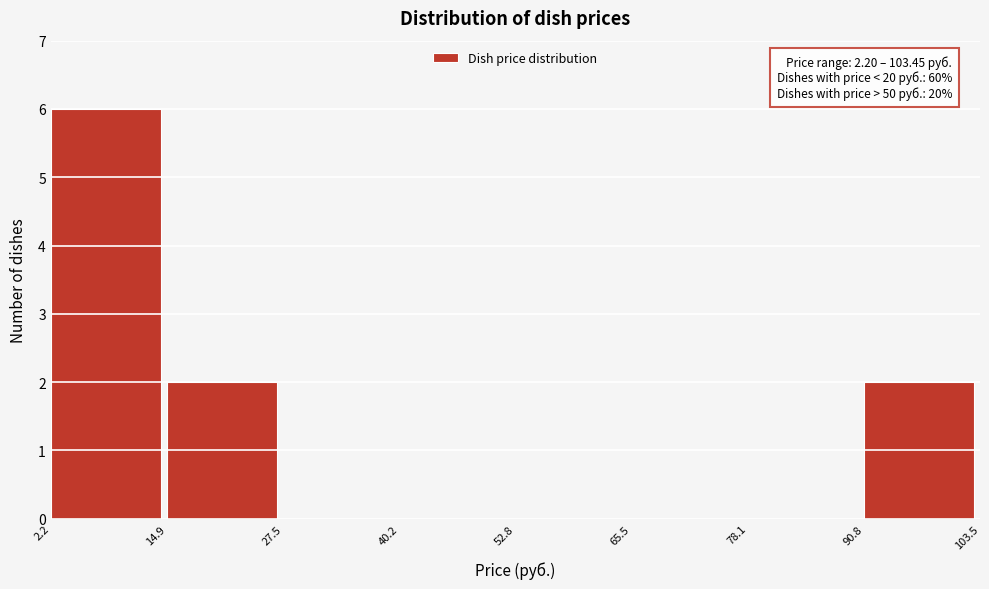

Which range on the x-axis has the tallest bar?

2.2 to 14.9